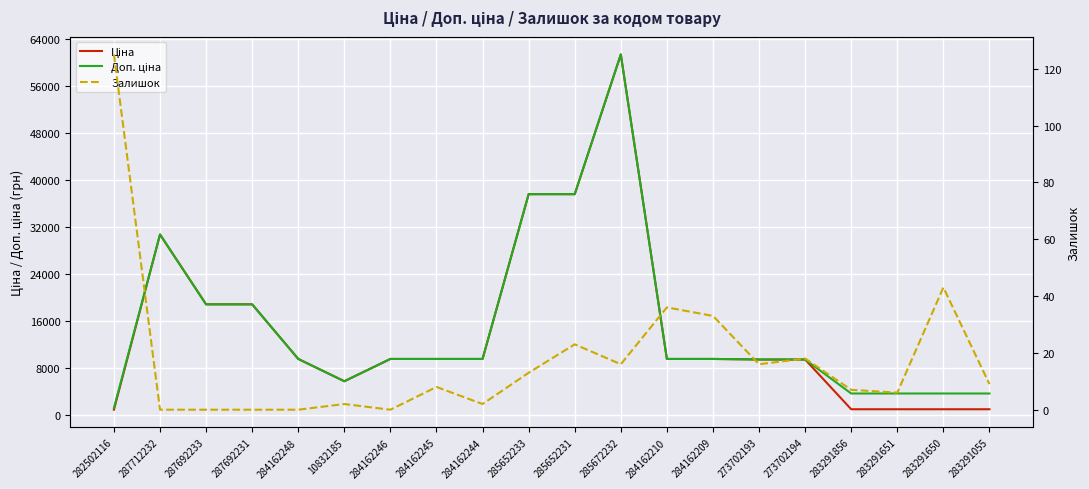

Where is Залишок nearest to the value 62?

283291650